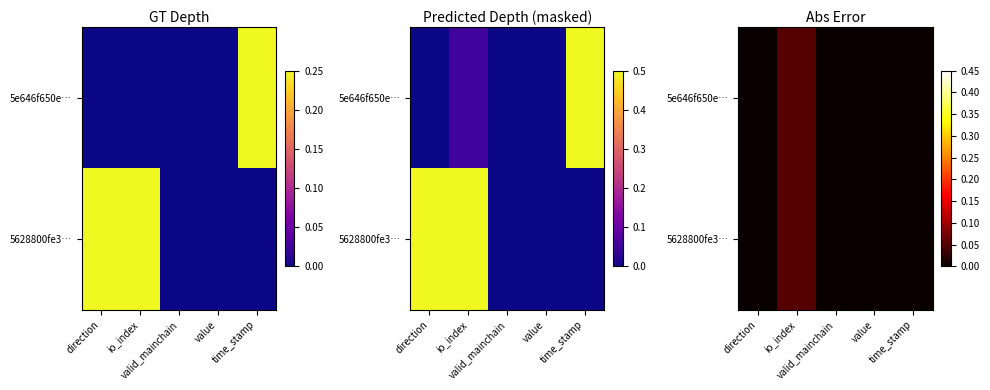

Count the number of data series in this chart.

2